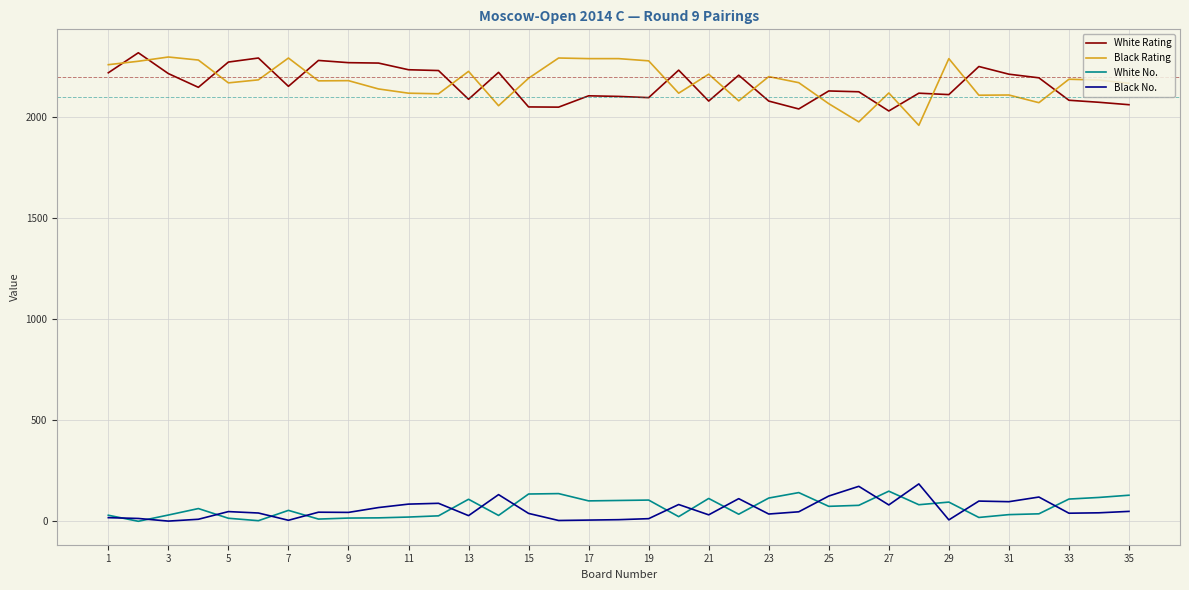

True or false: Black Rating and White No. cross at least once.

False